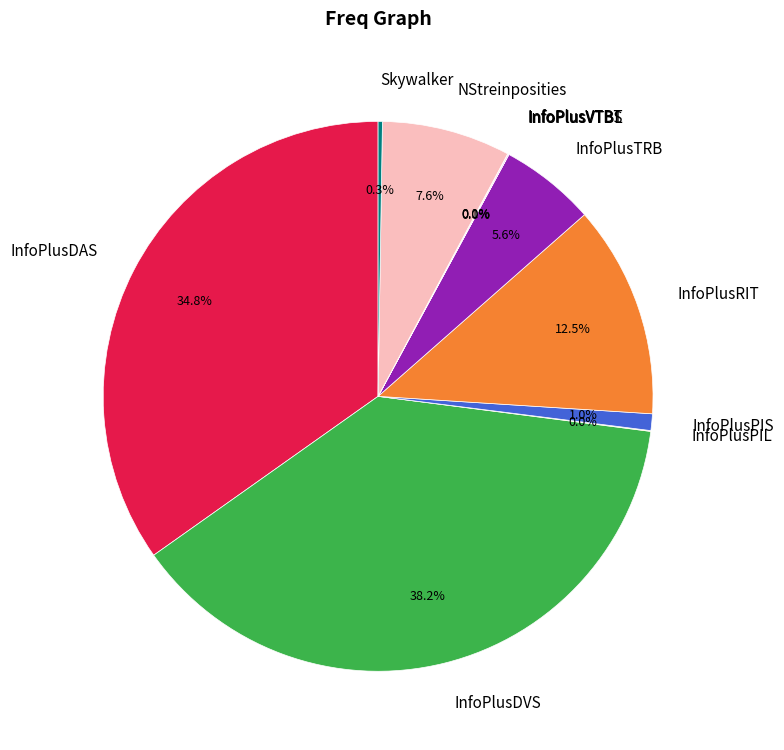

Is it true that InfoPlusDAS is 27% of the pie?

False